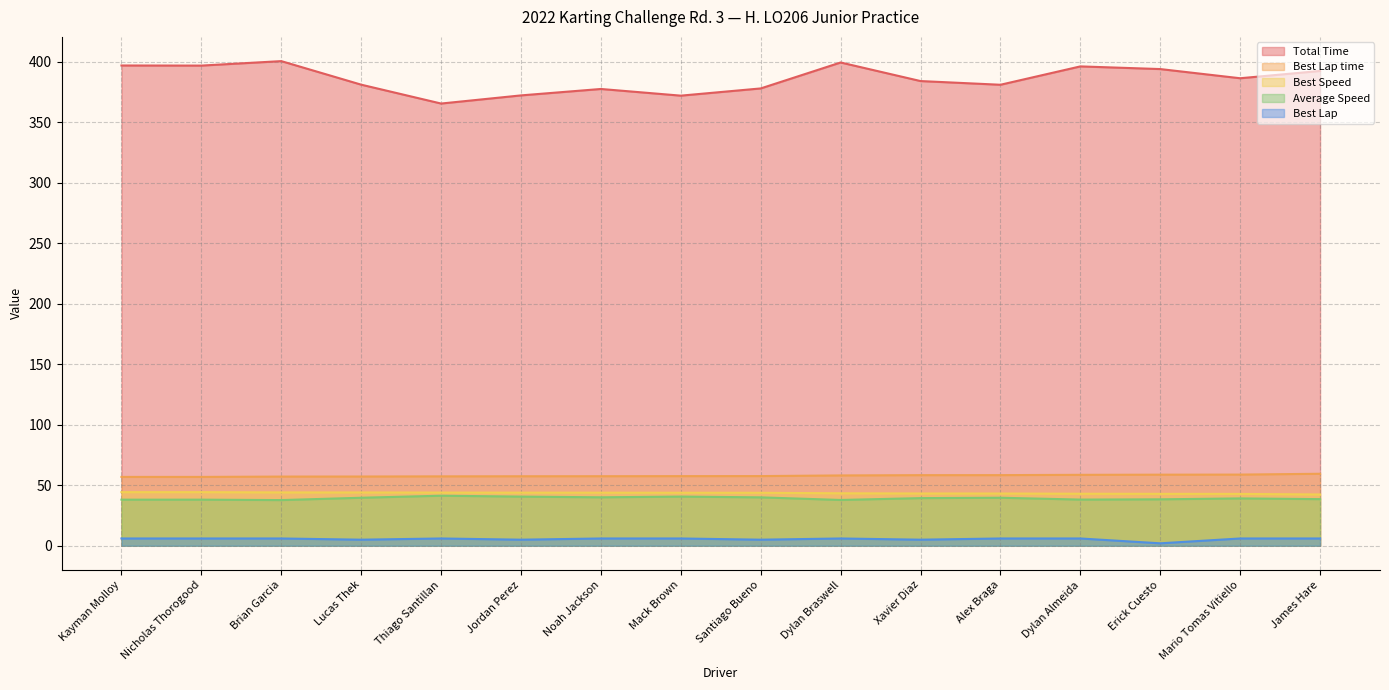

True or false: Best Speed and Best Lap cross at least once.

False